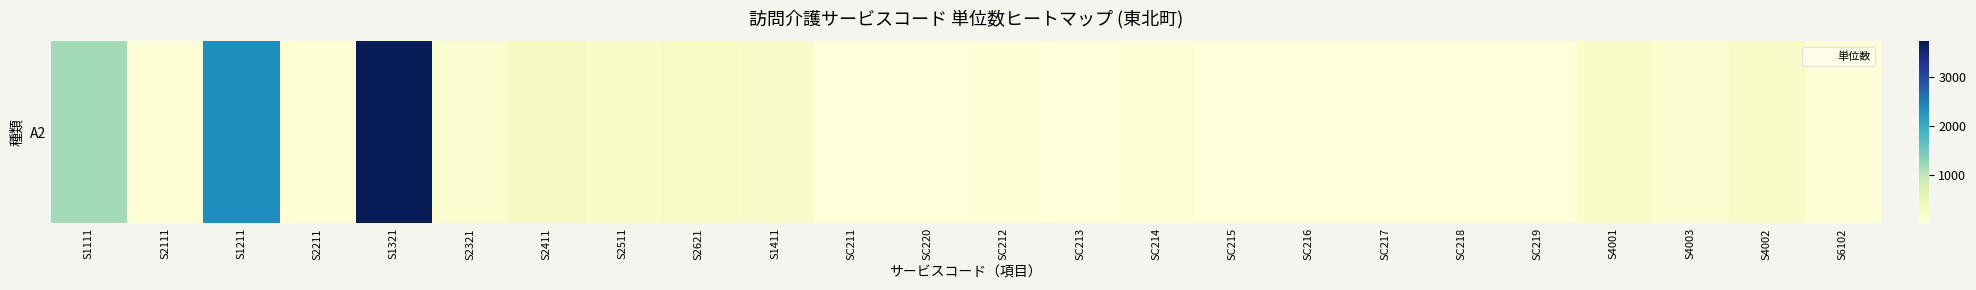

The chart shows a value of 287 at S2411. True or false?

True